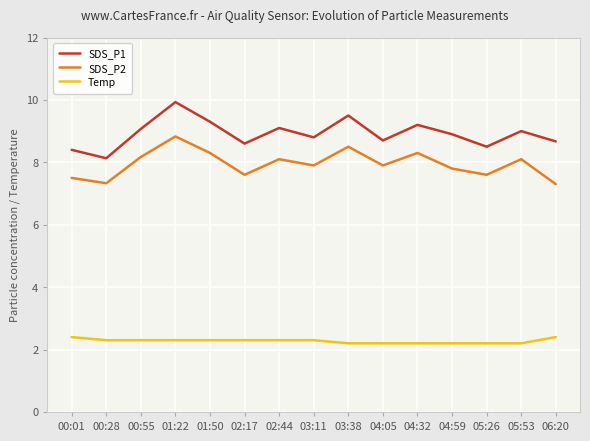

How many interior local peaks does the SDS_P1 series have?

5